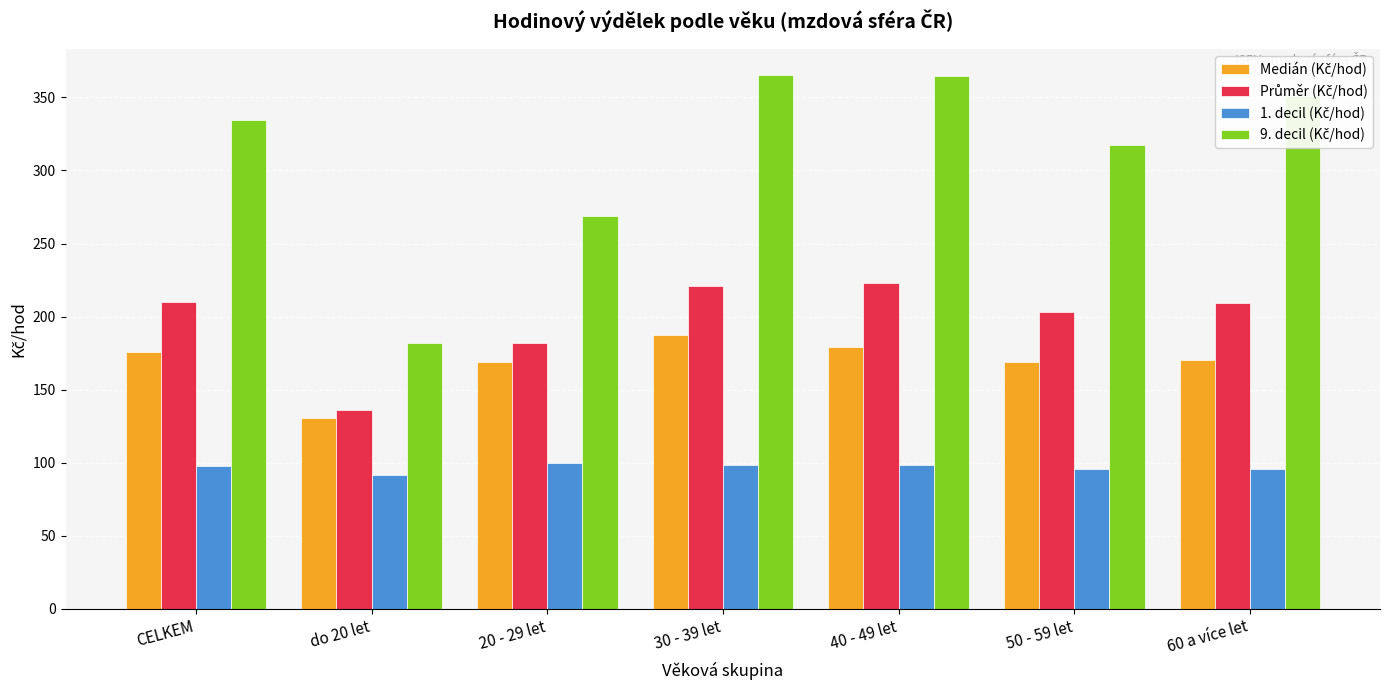

At how many categories does at least one series exceed 186?

6